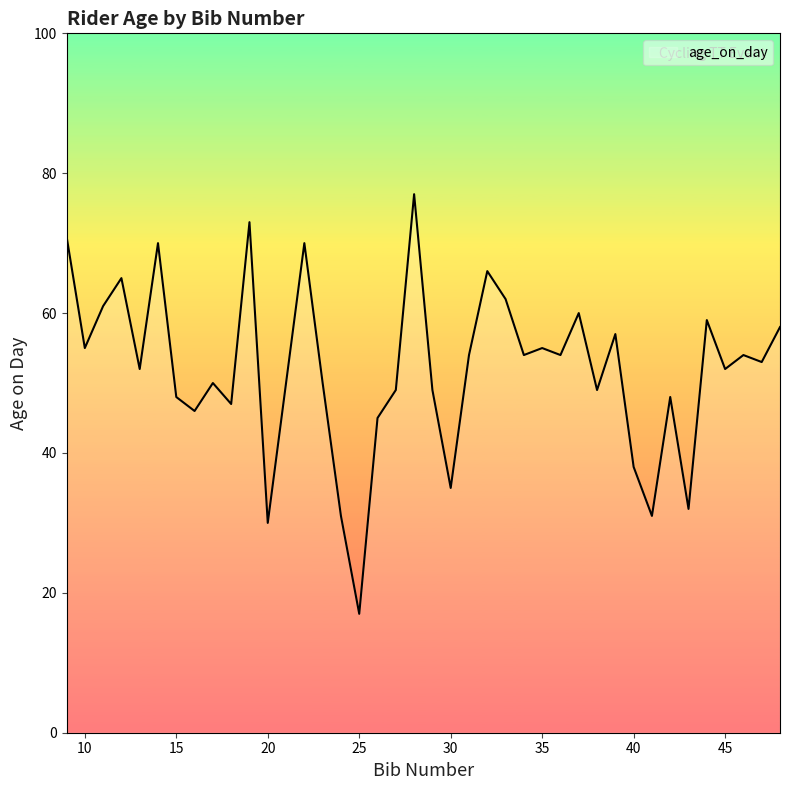

What is the difference between the maximum and minimum values?

60